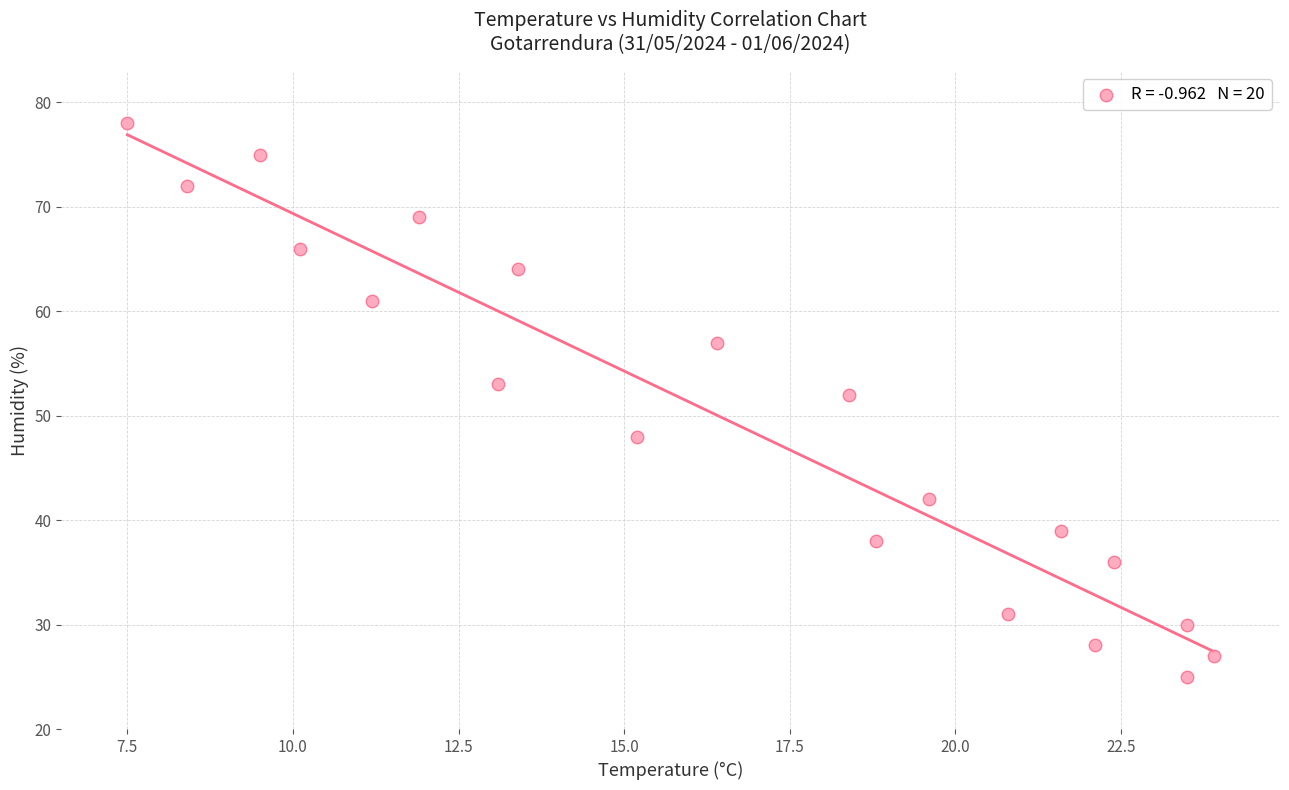

What is the range of Y values (max minus min)?

53